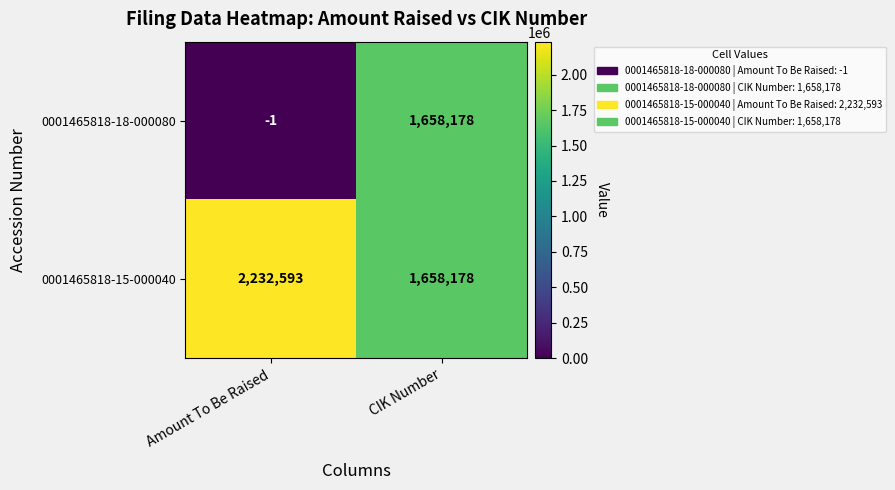

Which category has the highest value across all series?

Amount To Be Raised